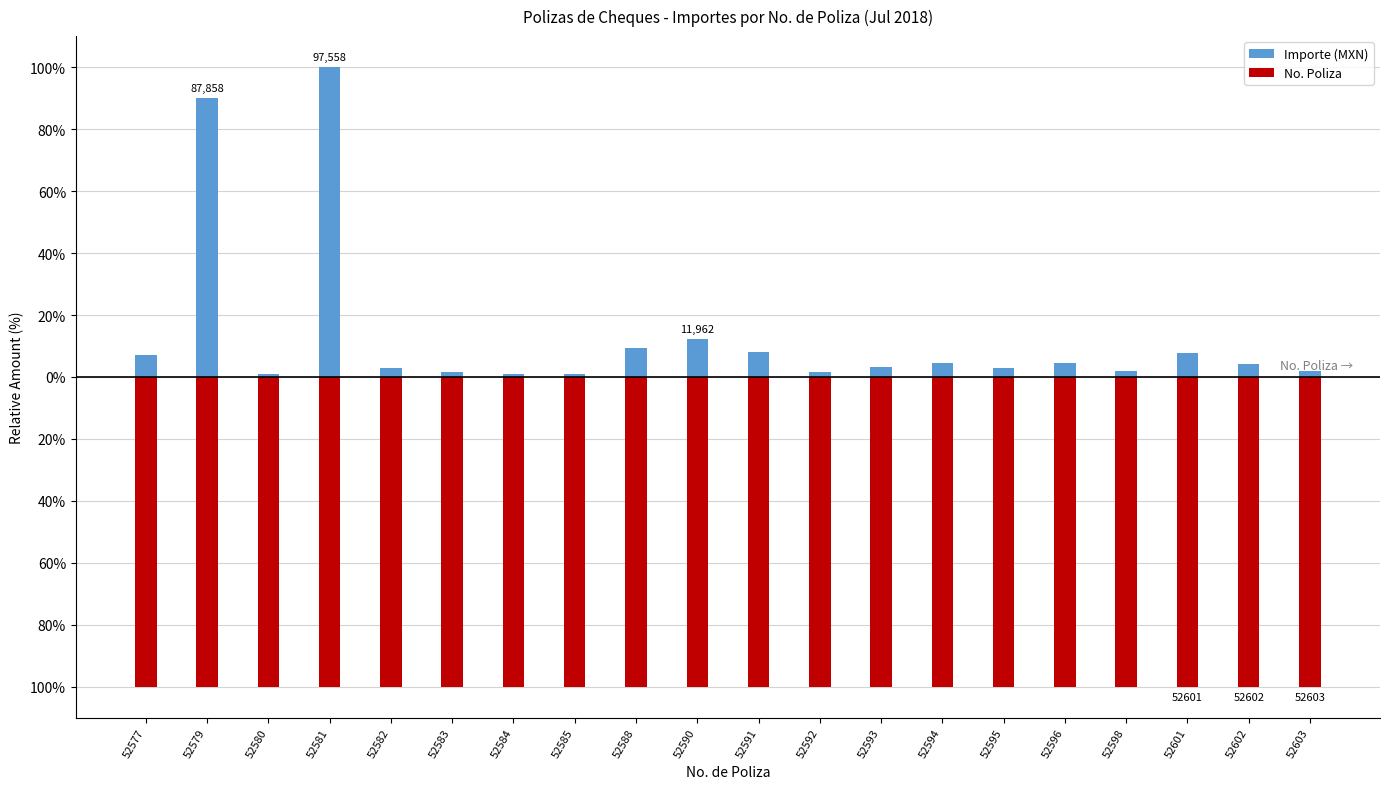

Read the No. Poliza value at 52581.

-100.0